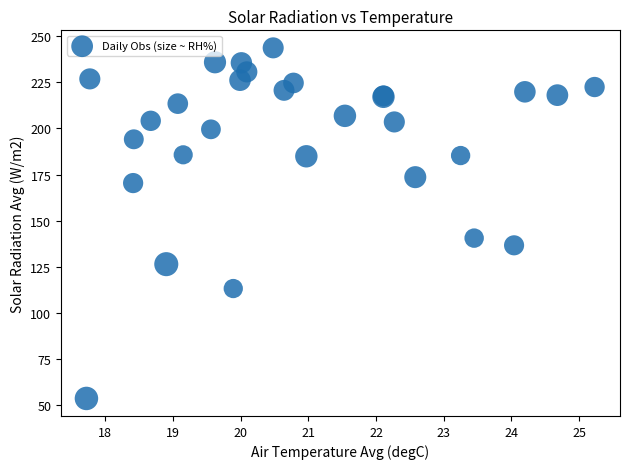

What Y value in the scatter plot is closest to 148?

140.6